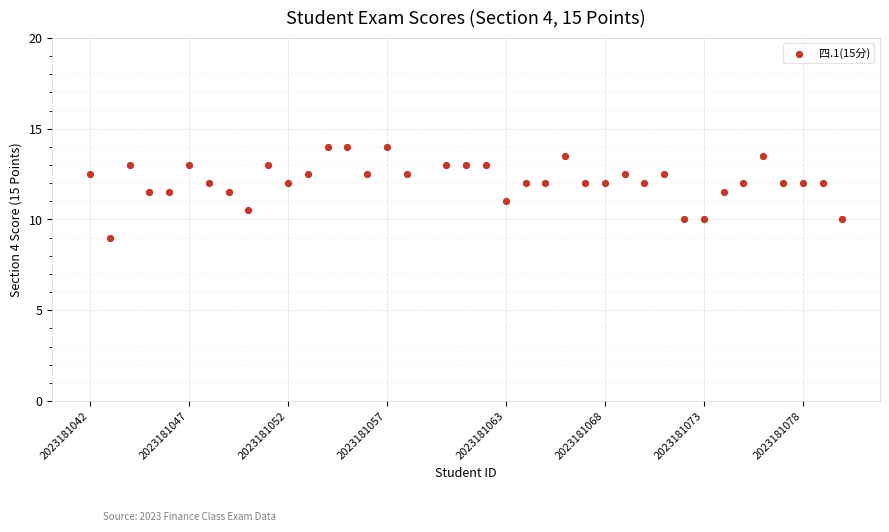

What is the range of X values (max minus min)?

38.0